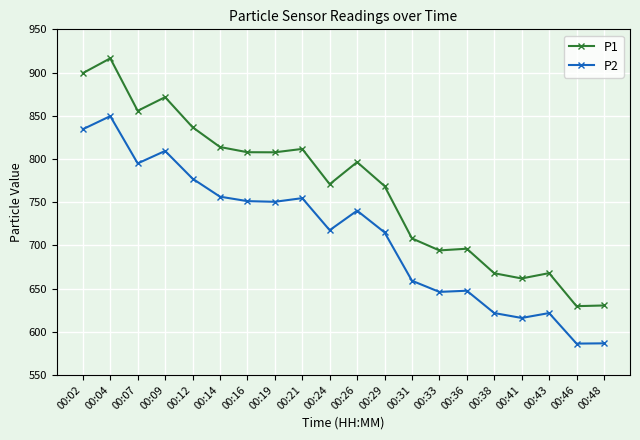

What is the average value of the P1 series?

765.6